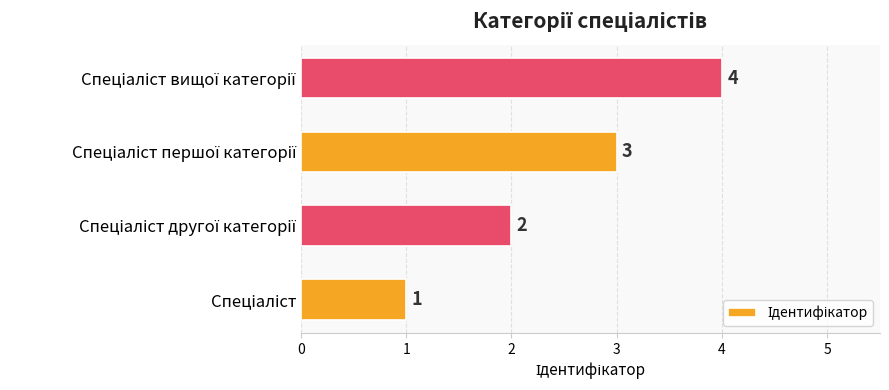

What is the maximum value shown in the chart?

4